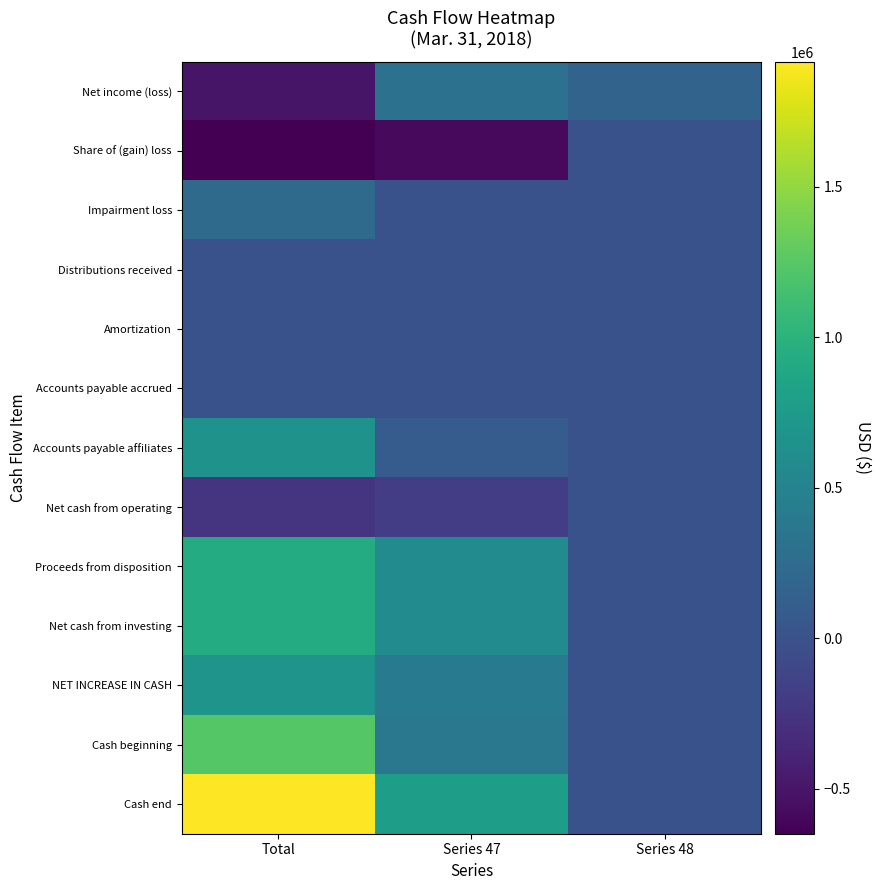

Between Total and Series 47, which series saw the biggest shift?

Cash end